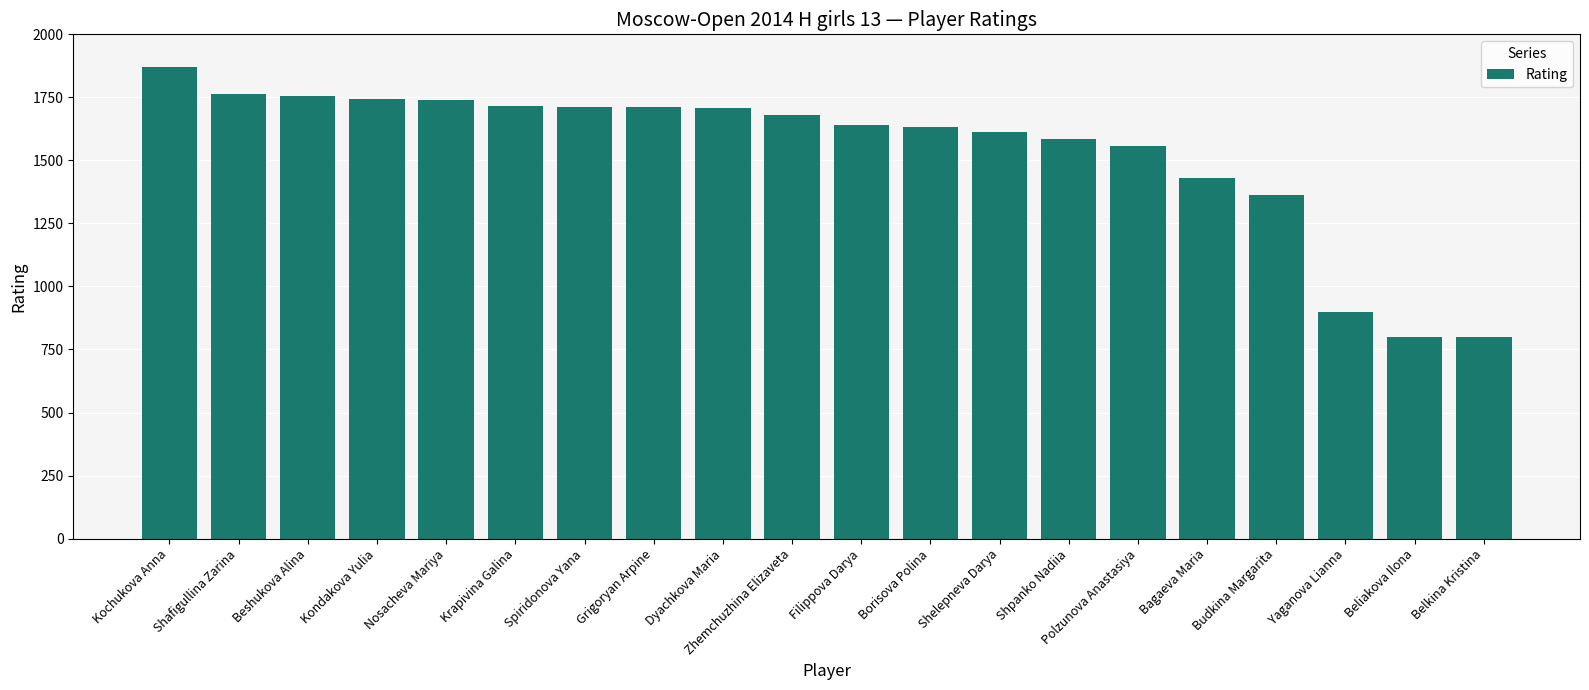

Does the chart contain any negative values?

No